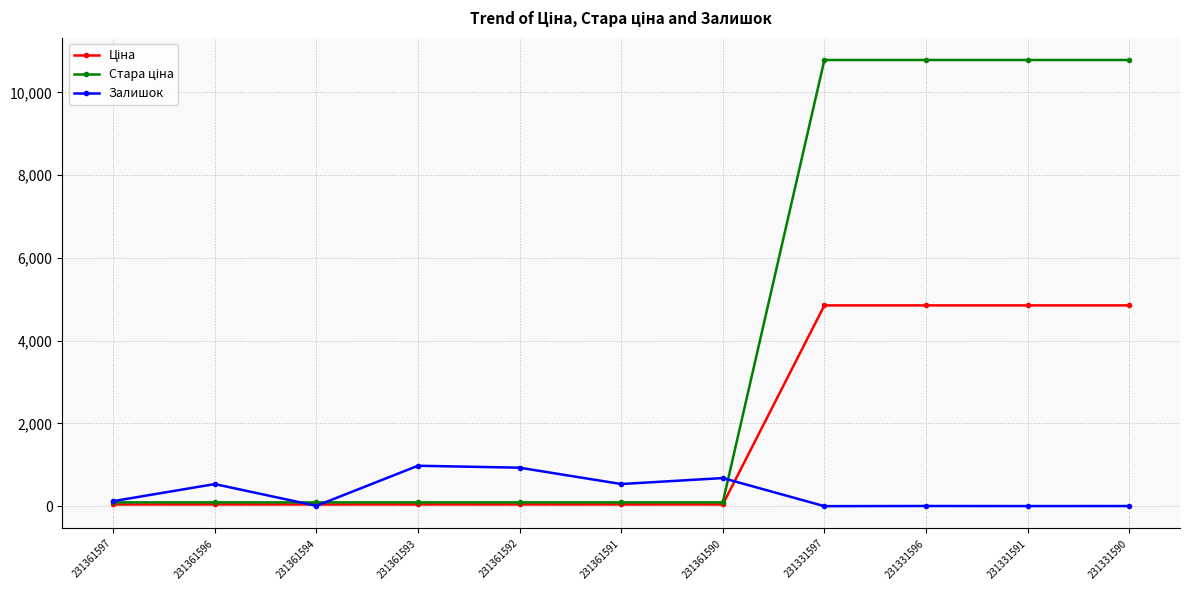

What is the maximum value for Залишок?

977.0